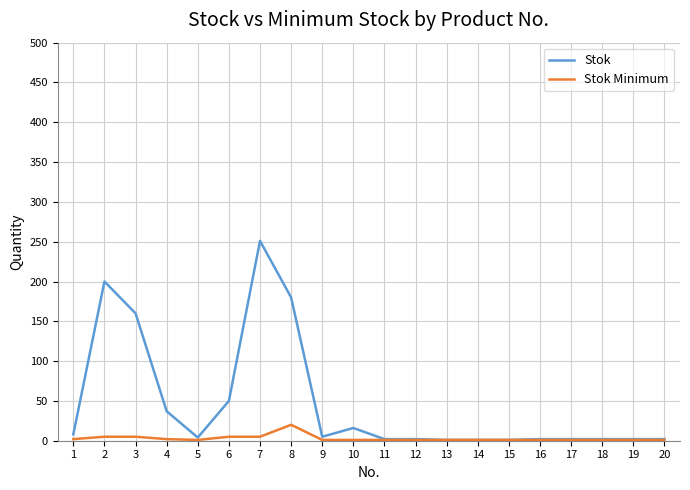

Rank the series by their average value, from highest to lowest.

Stok, Stok Minimum